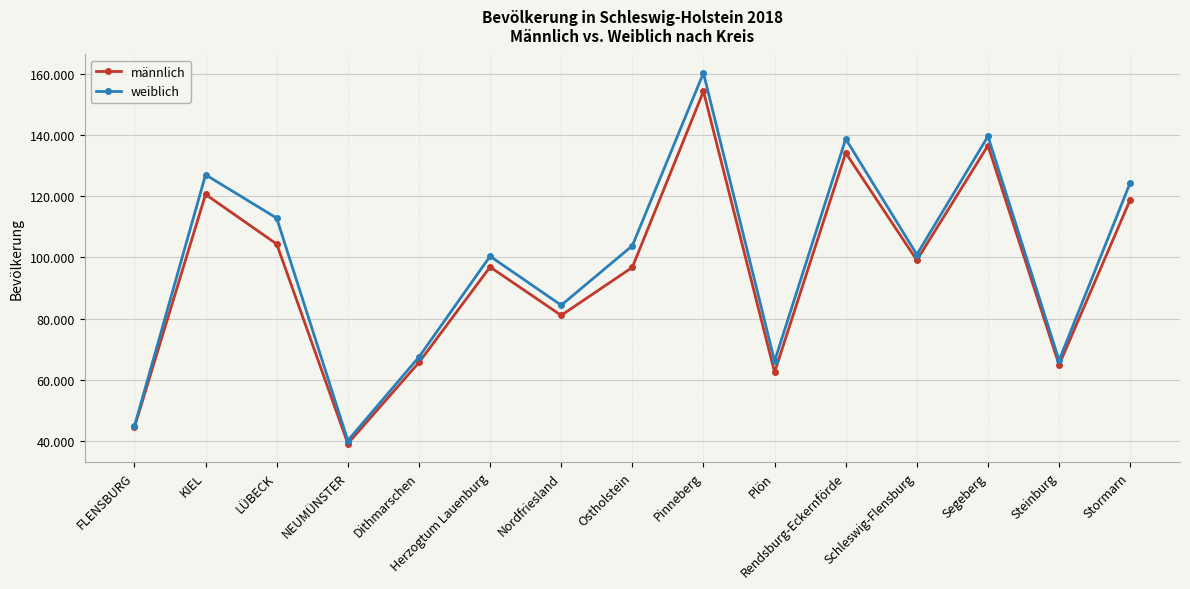

List the labels in order of männlich value, smallest first.

NEUMÜNSTER, FLENSBURG, Plön, Steinburg, Dithmarschen, Nordfriesland, Ostholstein, Herzogtum Lauenburg, Schleswig-Flensburg, LÜBECK, Stormarn, KIEL, Rendsburg-Eckernförde, Segeberg, Pinneberg